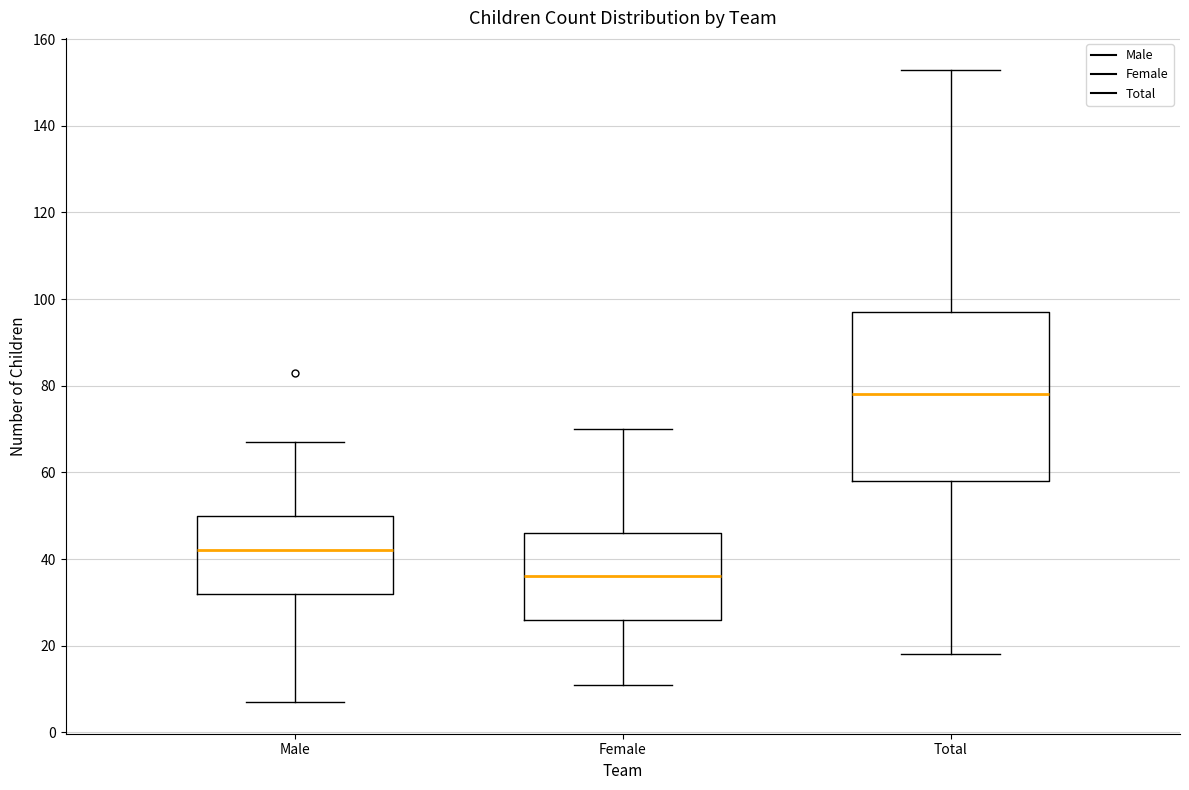

Reading left to right, read every box against the y-axis: the position of its median line, the range the box covers, and the ends of its whiskers. The values are not printed on the chart, so give them approximately, as read against the axis.

Male: median 42, box 32 to 50, whiskers 8 to 68
Female: median 36, box 26 to 46, whiskers 12 to 70
Total: median 78, box 58 to 98, whiskers 18 to 154